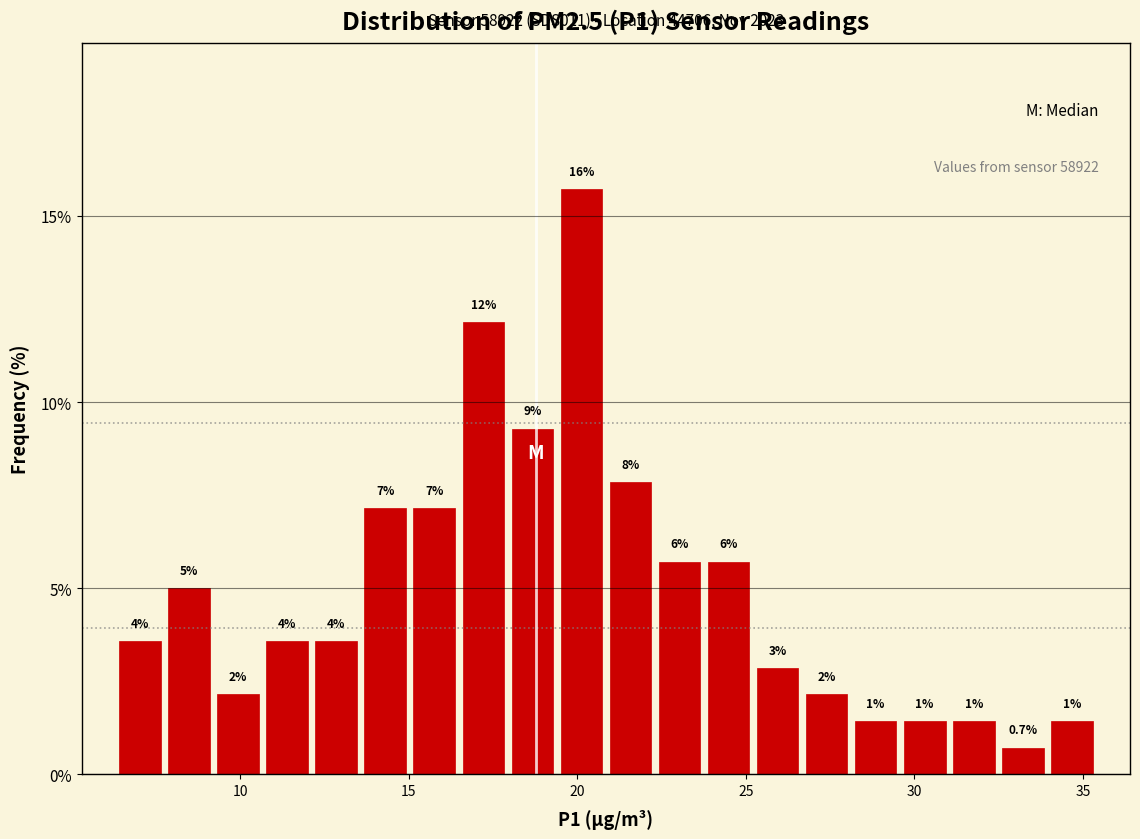

Around what value on the x-axis is the tallest bar? Give the approximate position of its centre, as read against the axis.

20.0